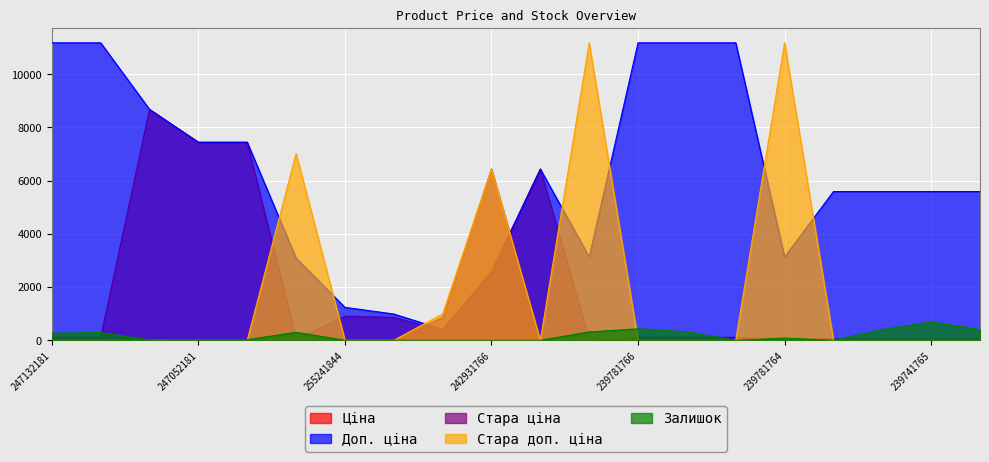

True or false: Доп. ціна has a value of 11182.0 at 247132180.

True